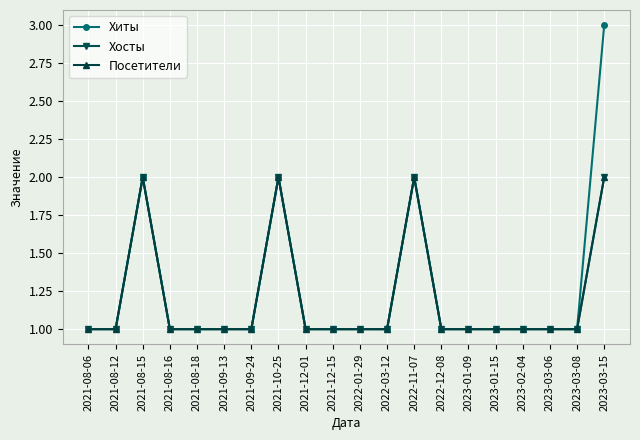

What is the value of the Посетители point at the 8th from the left?

2